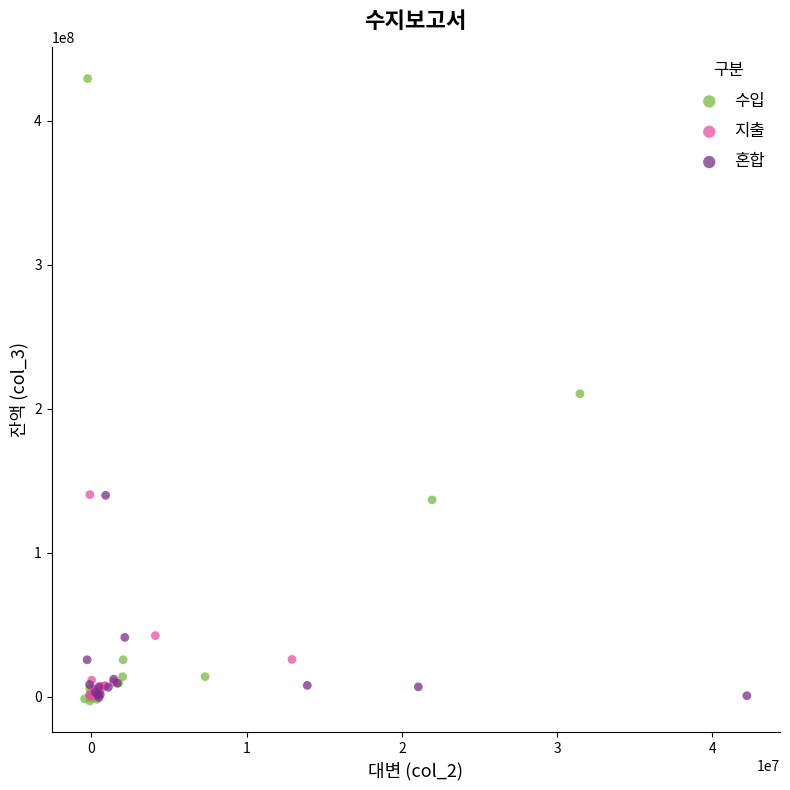

Which series reaches the maximum Y coordinate?

수입